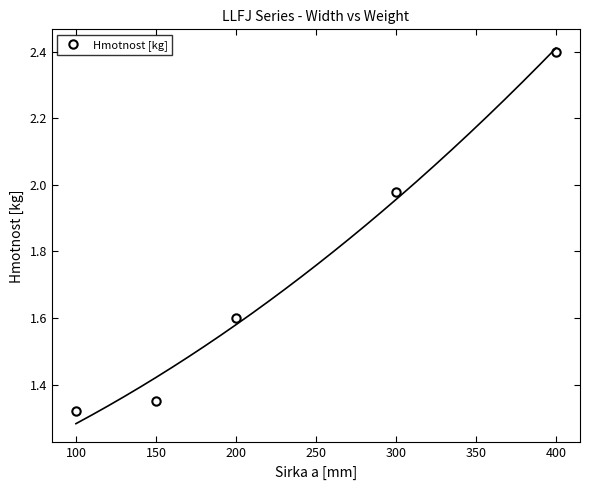

Which category has the lowest value in the Hmotnost [kg] series?

100